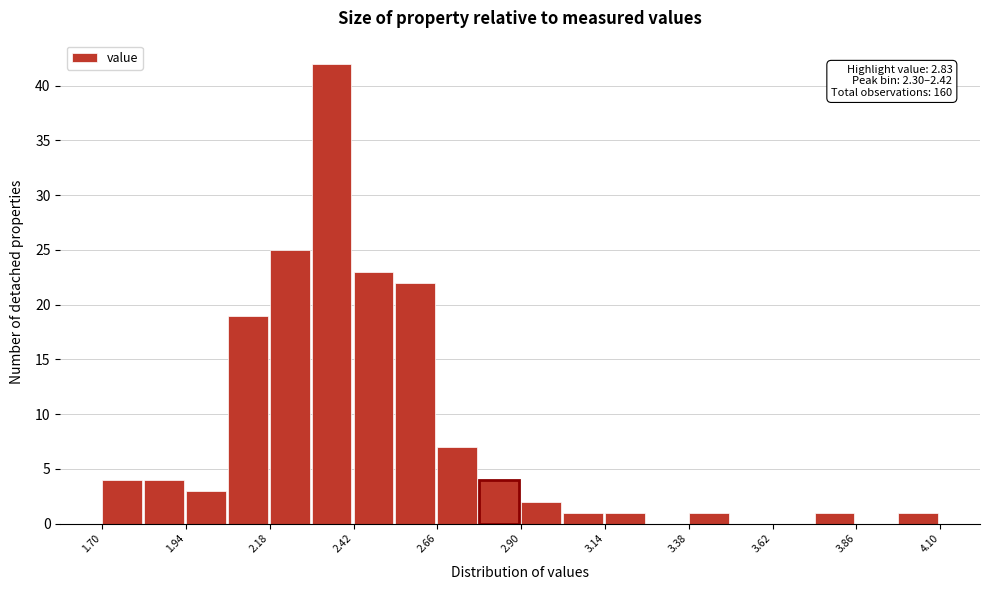

Read against the x-axis, roughly where is the centre of the tallest bar?

2.35